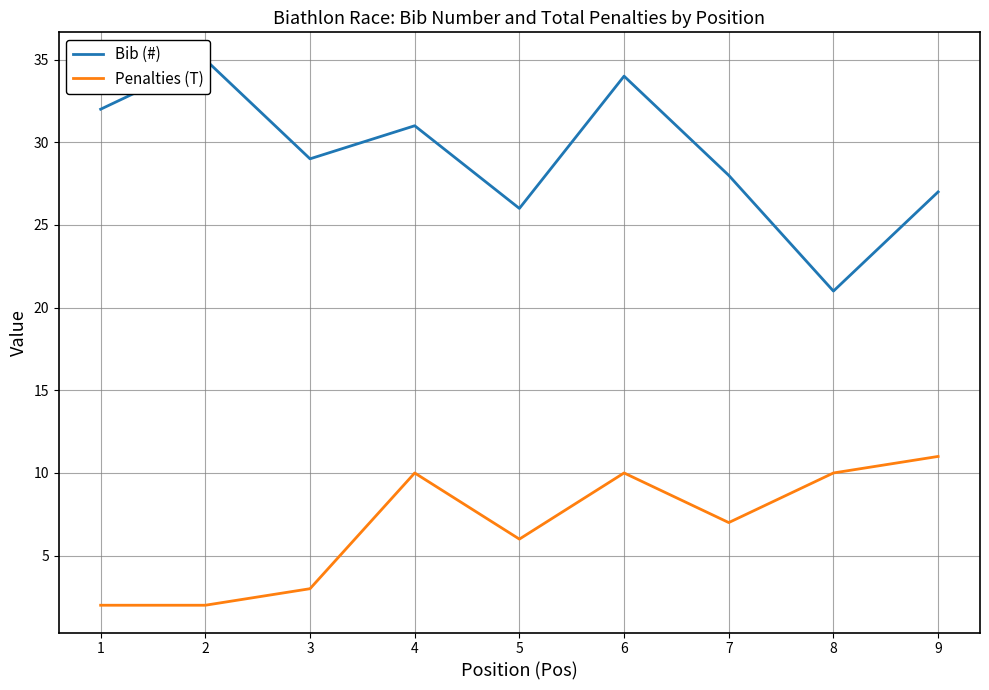

How many data points in Penalties (T) are above 7?

4